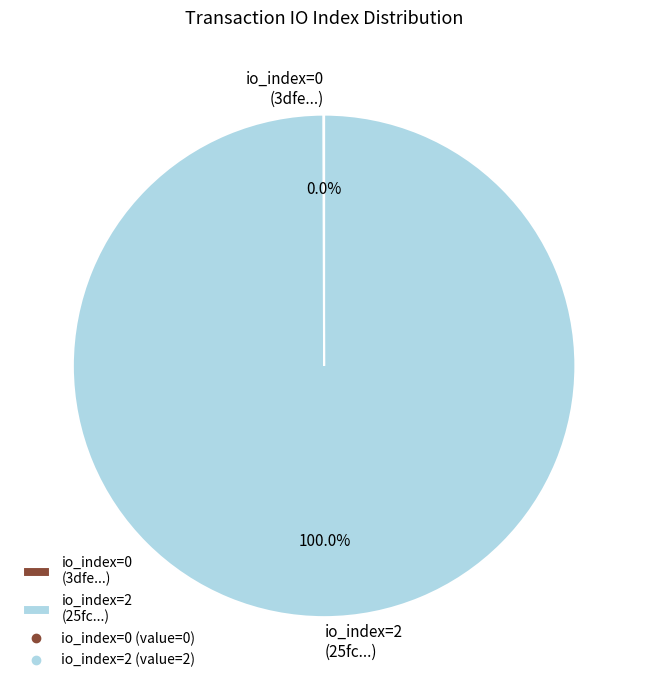

What is the largest slice in the pie chart?

io_index=2 (25fc...)